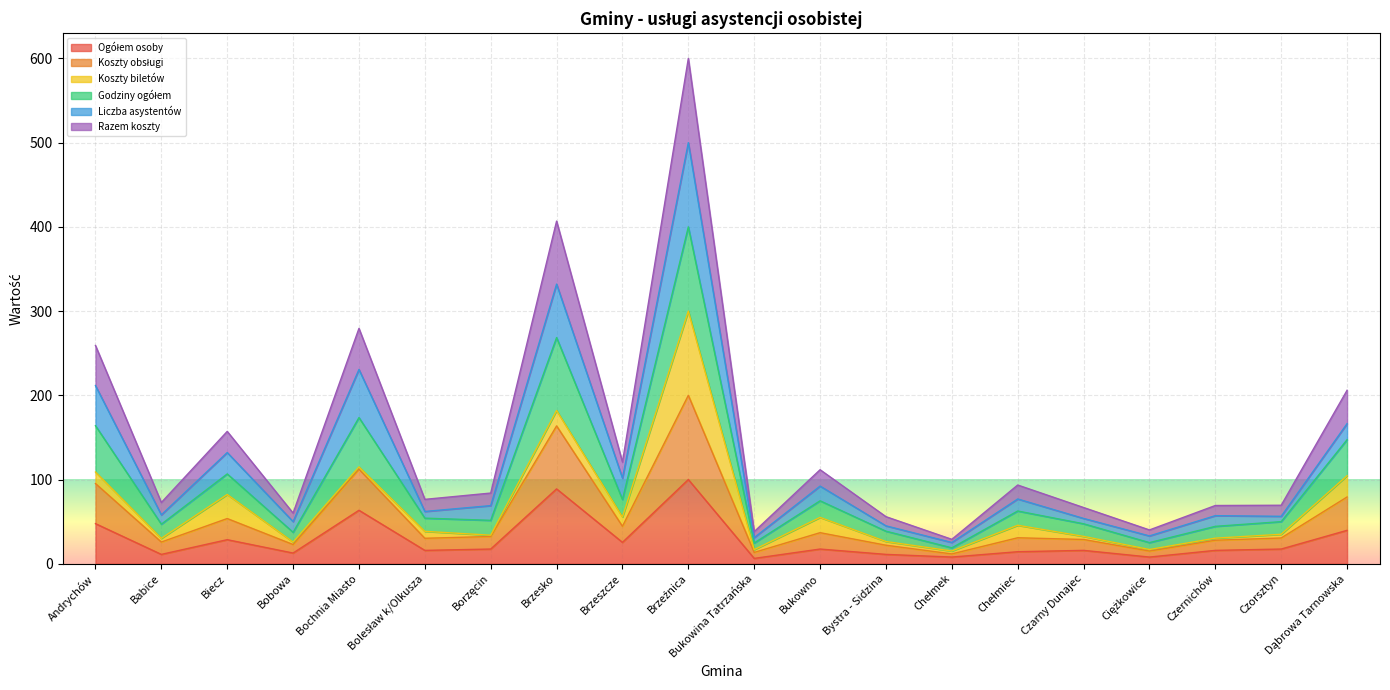

True or false: Koszty obsługi and Godziny ogółem cross at least once.

False